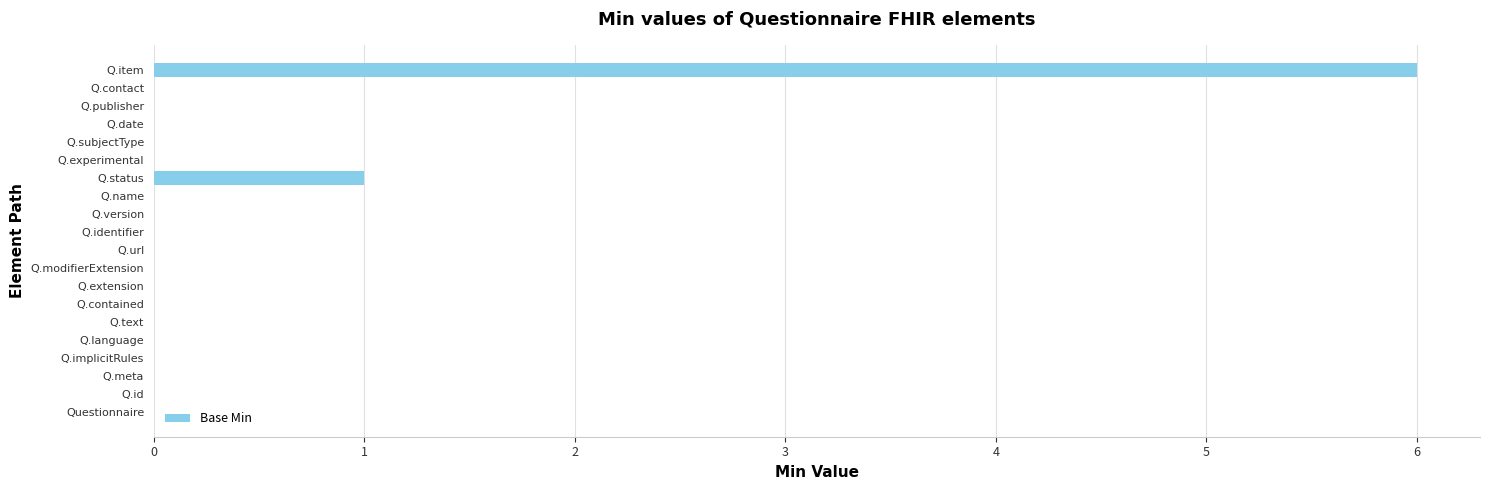

What is the maximum value shown in the chart?

6